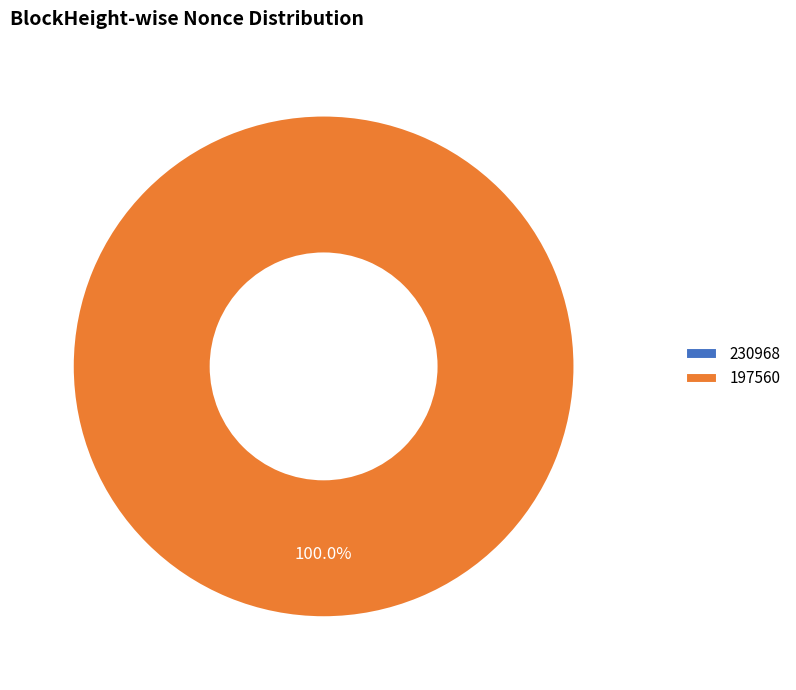

Count the number of slices in the pie.

2